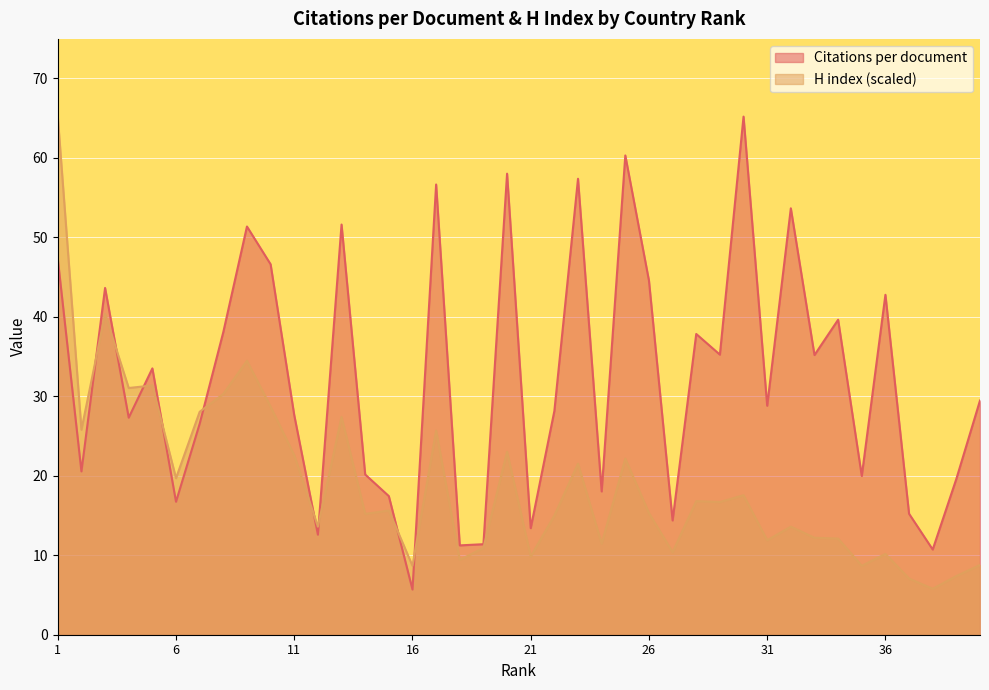

Rank the series at 31 from highest to lowest value.

Citations per document, H index (scaled)